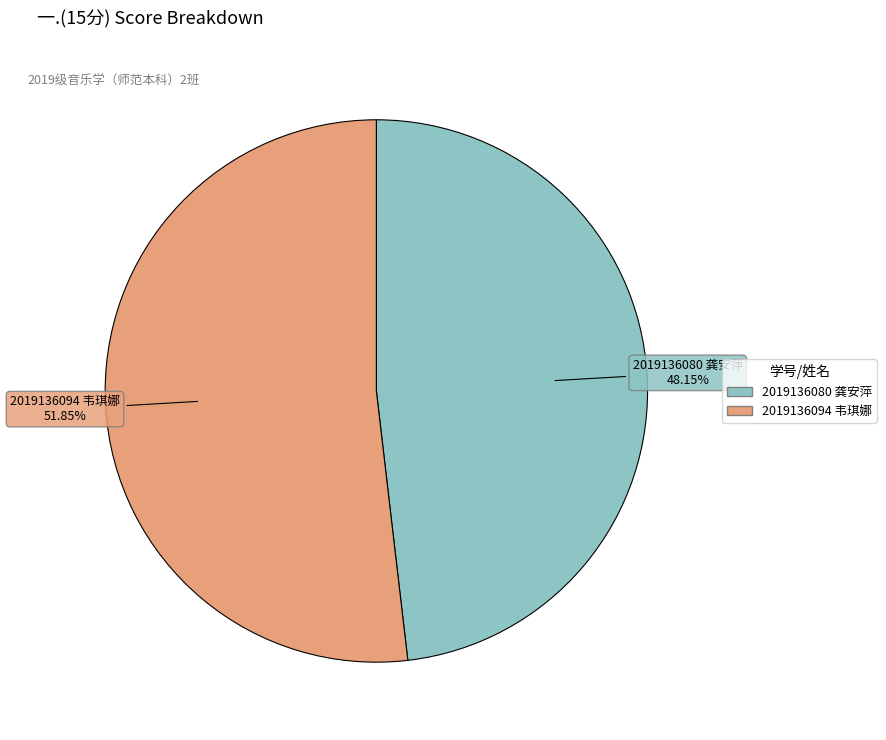

Combined, do 2019136094 韦琪娜 and 2019136080 龚安萍 account for over 50%?

Yes